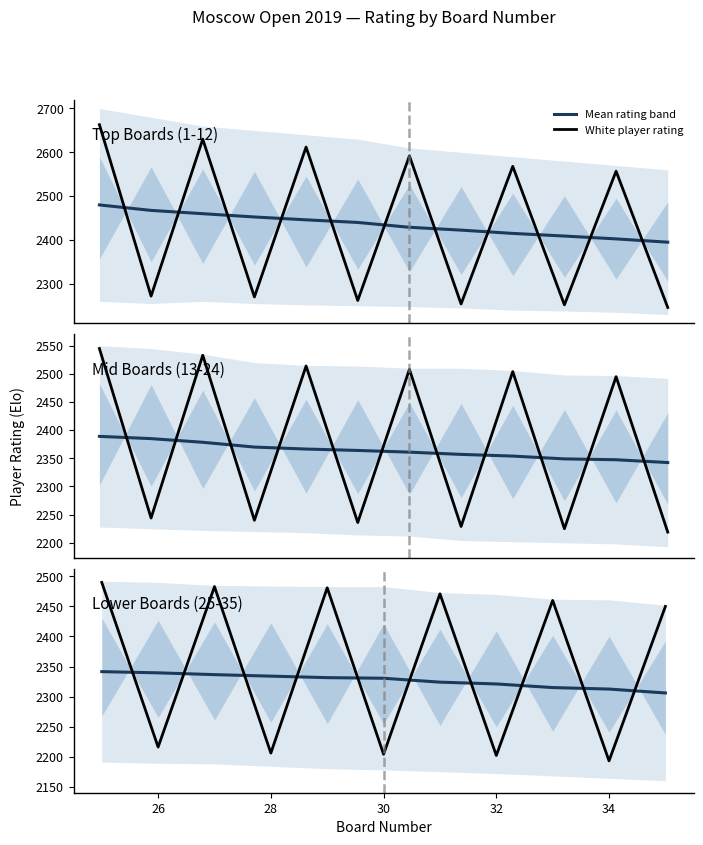

What are all the series names shown in the legend?

Mean rating band, White player rating